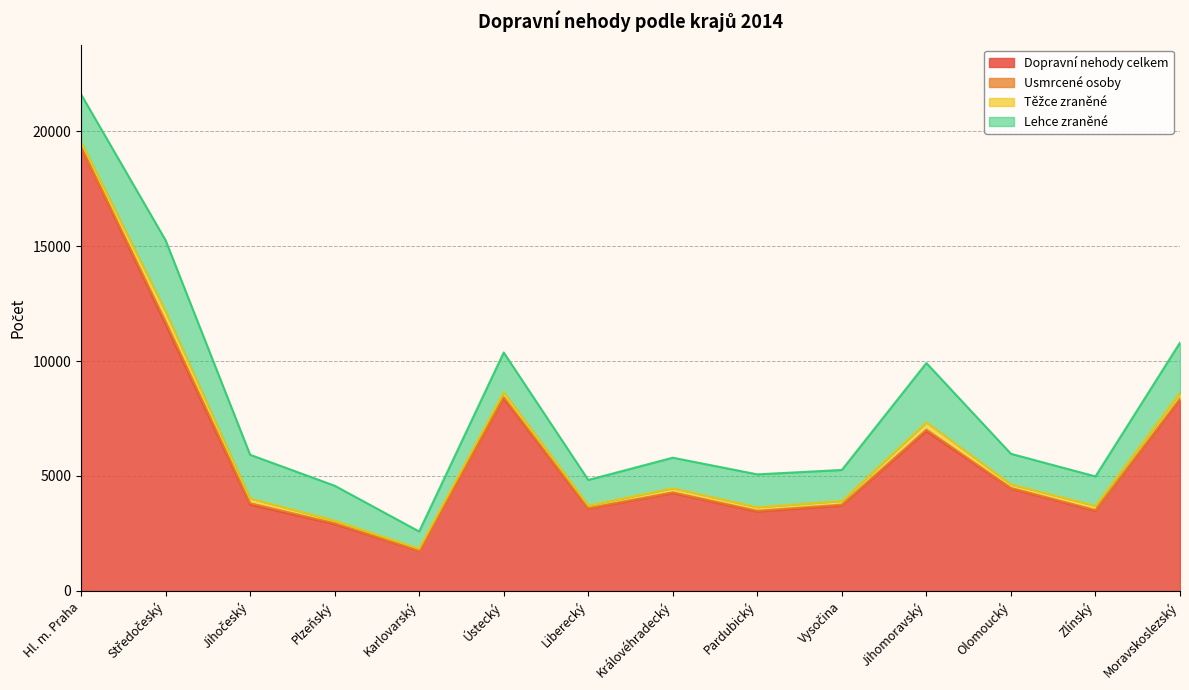

What are all the series names shown in the legend?

Dopravní nehody celkem, Usmrcené osoby, Těžce zraněné, Lehce zraněné